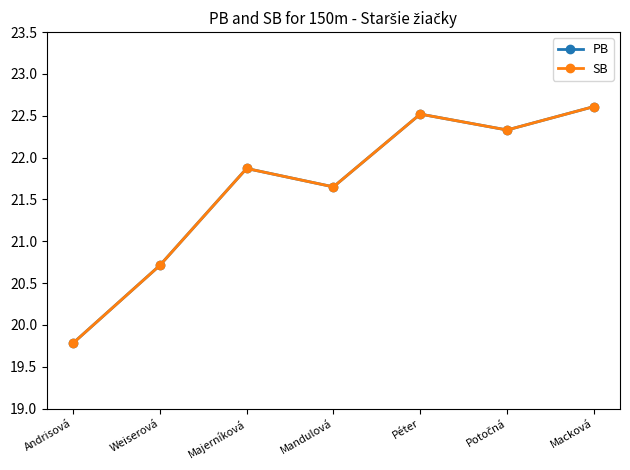

Does the chart have visible grid lines?

No